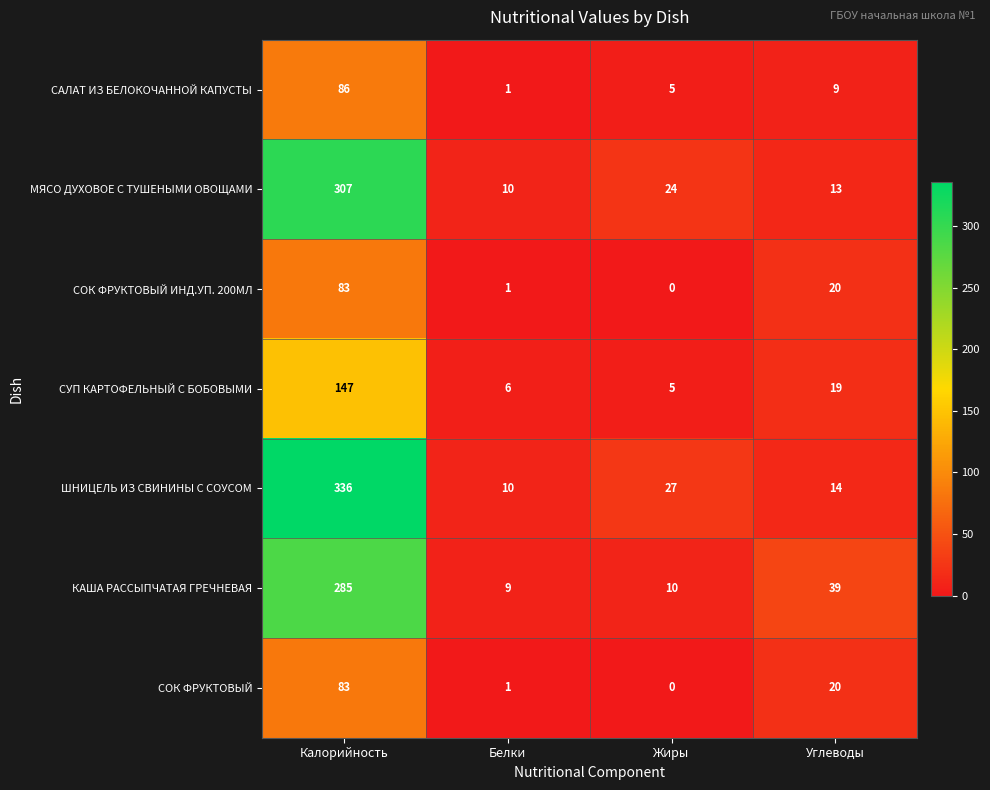

List the labels in order of САЛАТ ИЗ БЕЛОКОЧАННОЙ КАПУСТЫ value, largest first.

Калорийность, Углеводы, Жиры, Белки